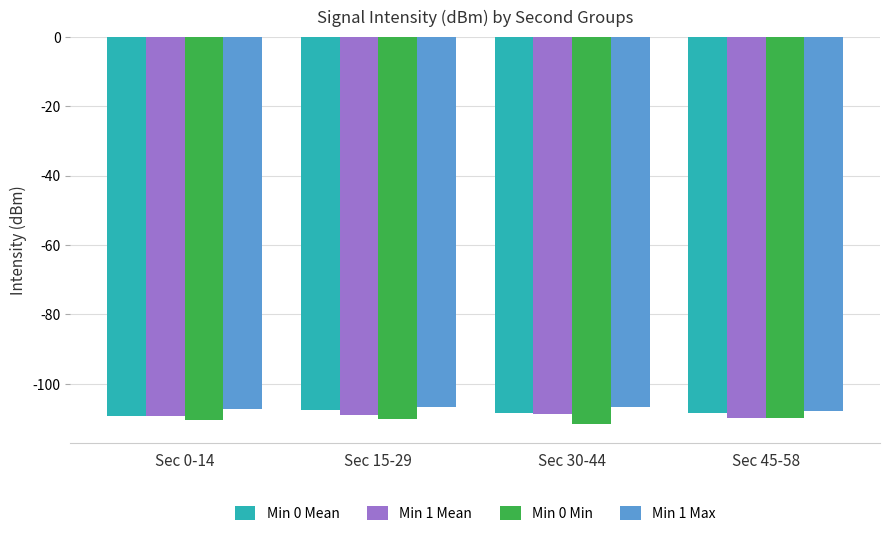

What is the sum of the Min 0 Min values at Sec 15-29 and Sec 30-44?

-221.8